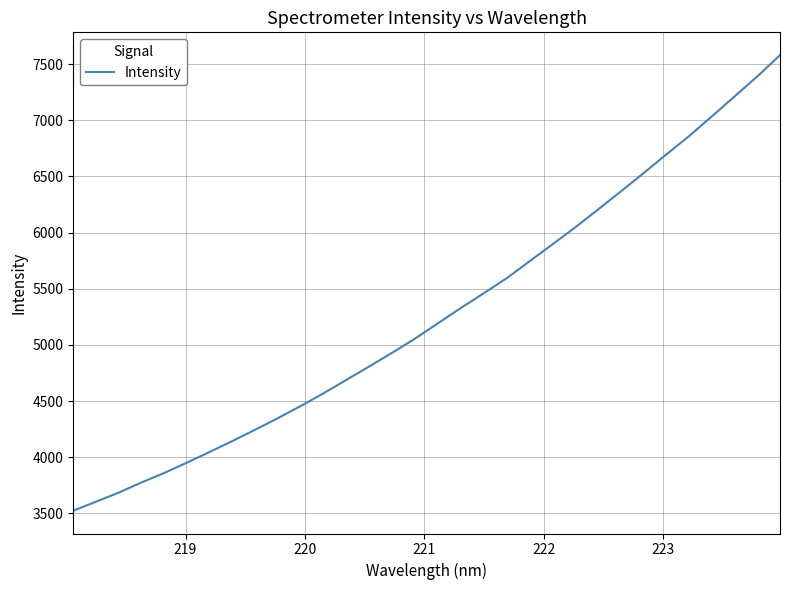

What is the smallest value displayed?

3524.6